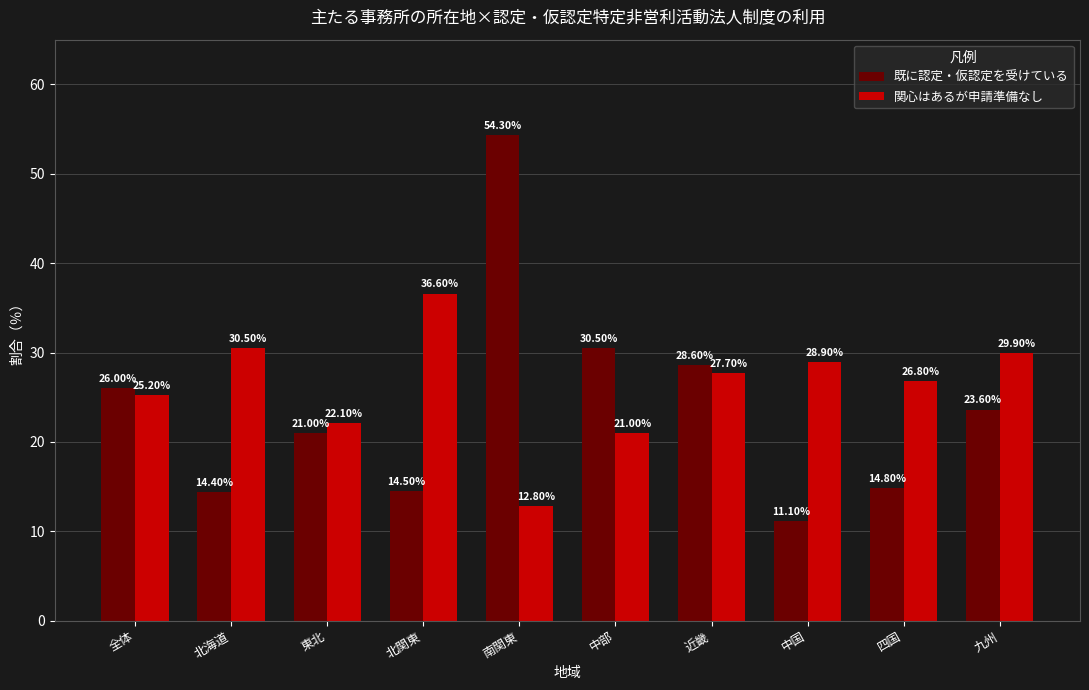

What is the difference between the second highest and second lowest values in the 関心はあるが申請準備なし series?

9.5